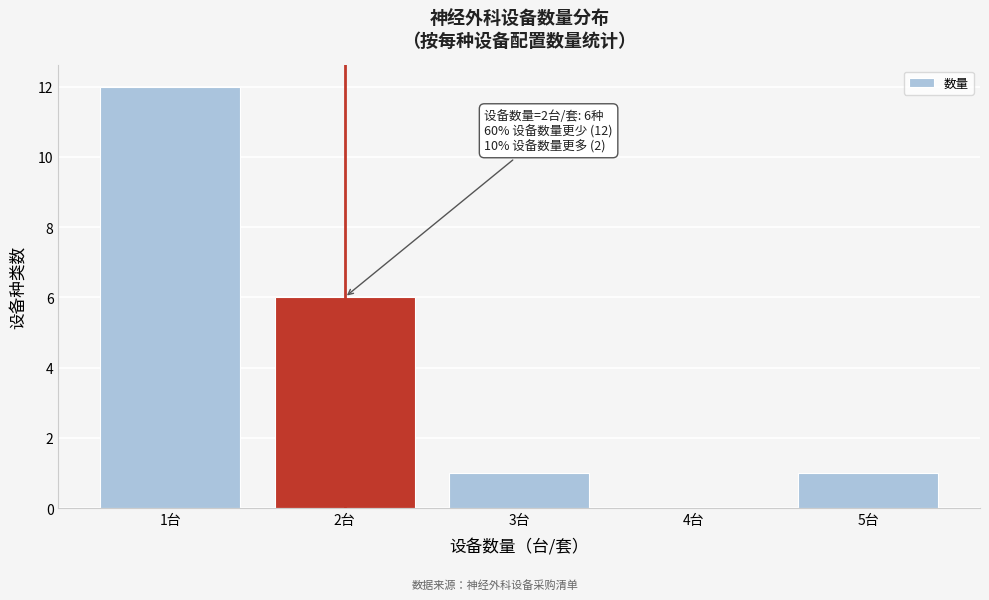

Reading left to right, extract all data points from this chart.

1台=12	2台=6	3台=1	4台=0	5台=1